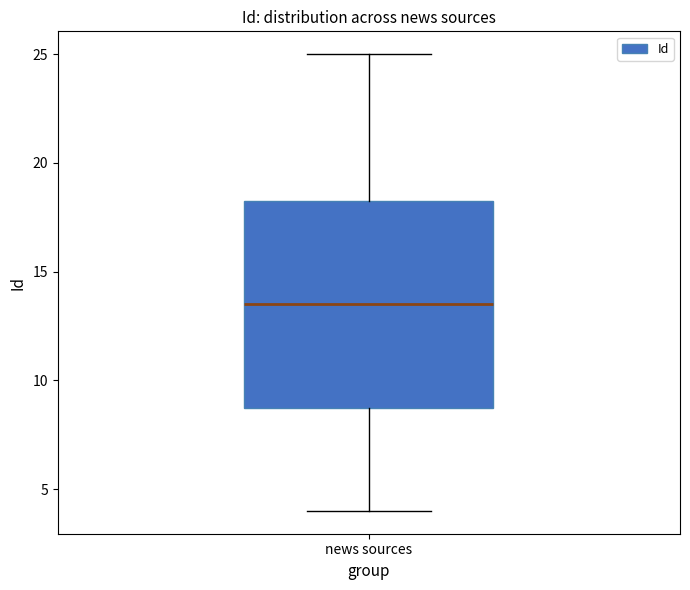

Read this box plot against the y-axis: the position of the median line, the range covered by the box, and the ends of both whiskers. The values are not printed on the chart, so give them approximately, as read against the axis.

median 13.5, box 9.0 to 18.5, whiskers 4.0 to 25.0